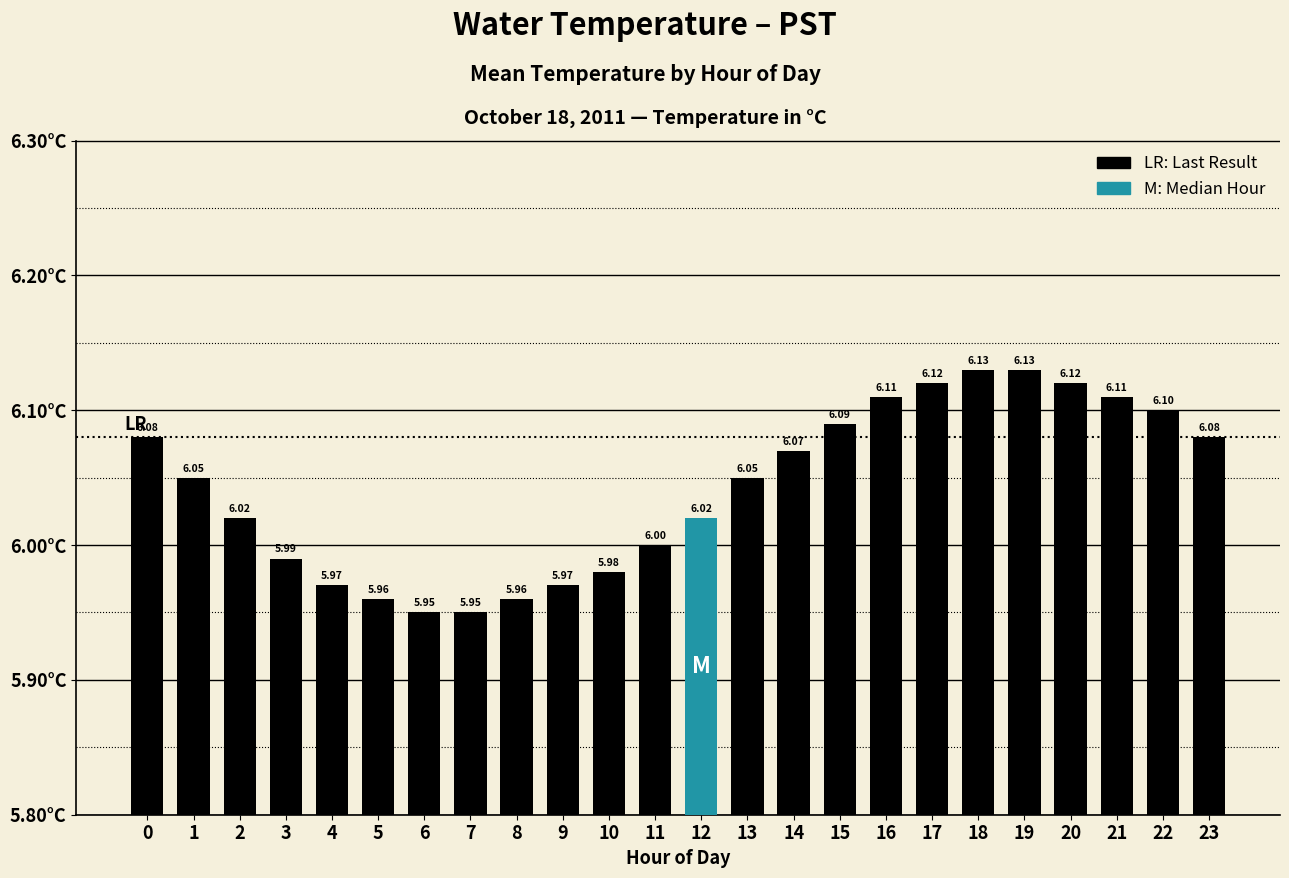

What is the minimum value shown in the chart?

6.0